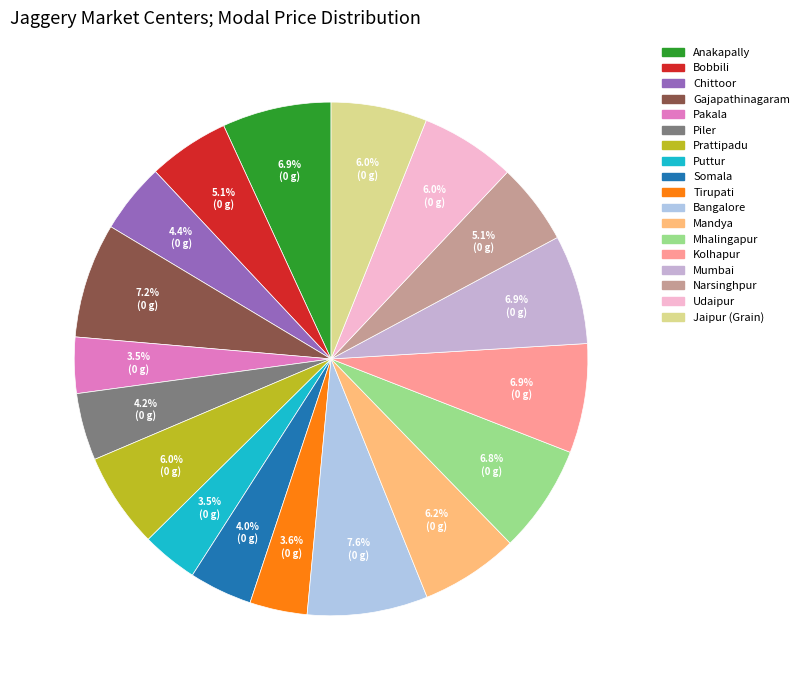

To the nearest percent, what is the average slice percentage?

6%